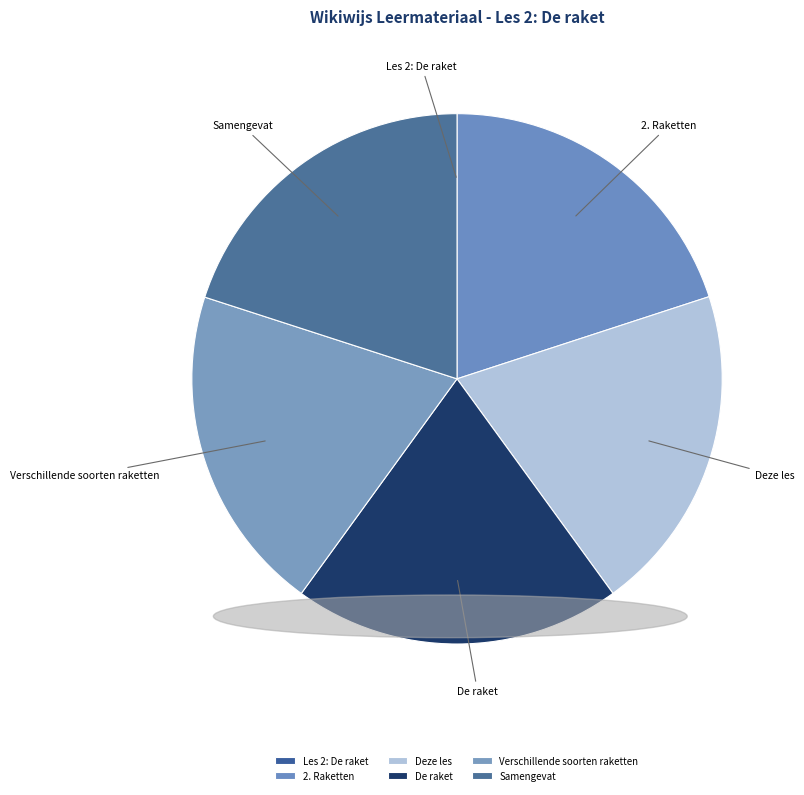

What is the ratio of the value at Samengevat to the value at Verschillende soorten raketten?

1.0